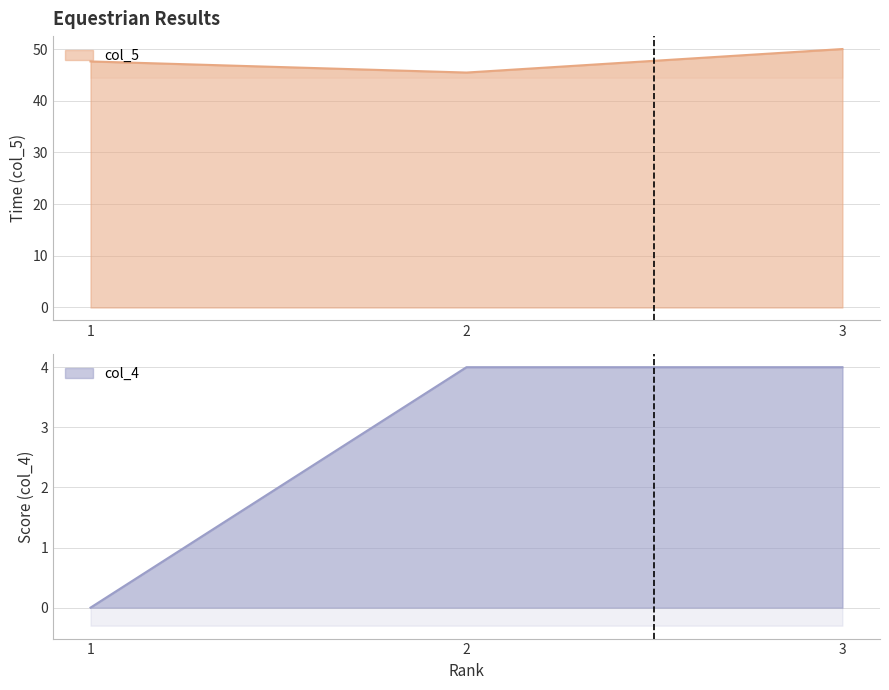

Reading left to right, extract all data points from this chart.

col_5: 47.6	45.5	50.0
col_4: 0.0	4.0	4.0